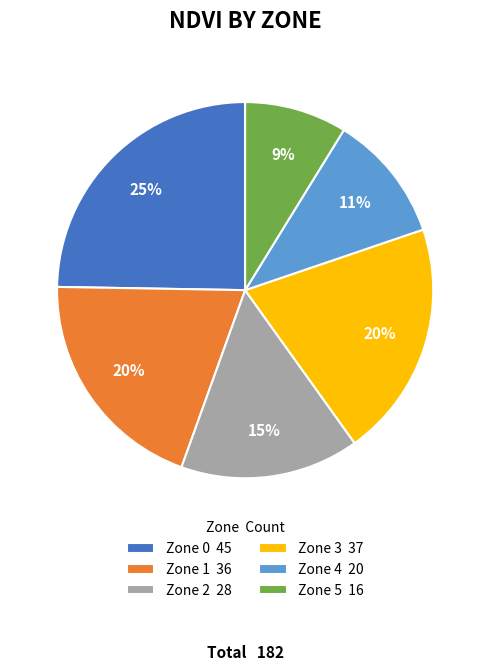

Is the sum of Zone 3 37 and Zone 4 20 greater than half?

No